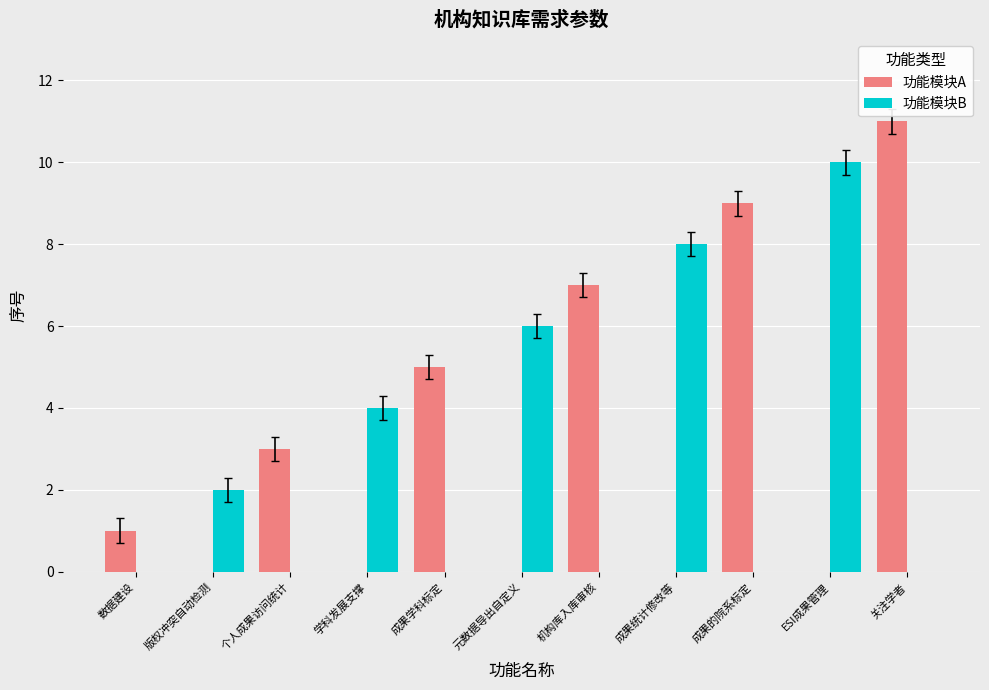

How many groups of bars are there?

11